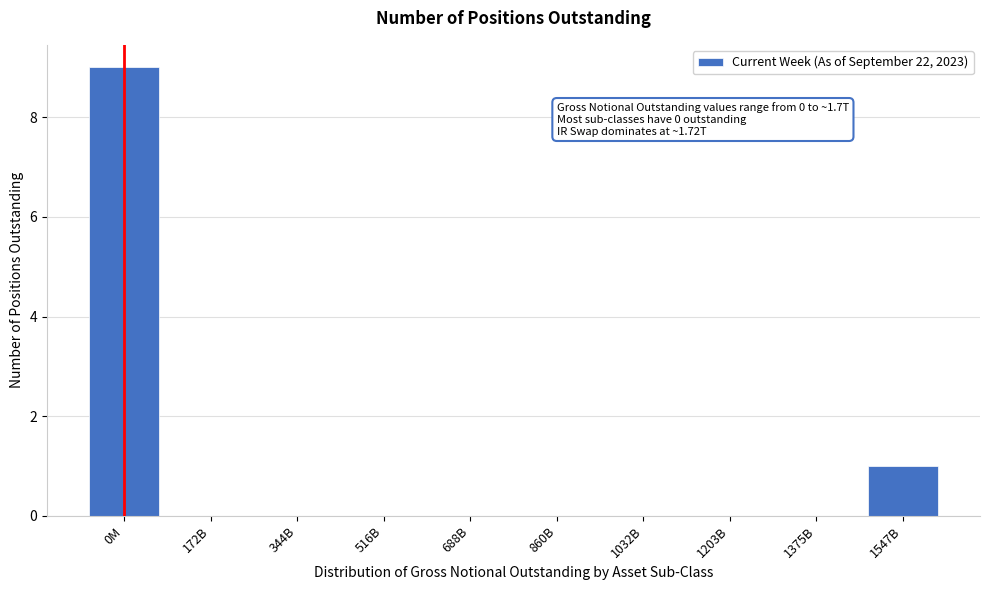

What is the greatest value displayed?

9